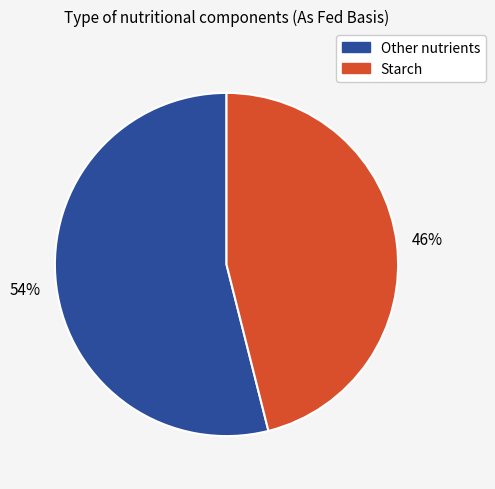

To the nearest percent, what is the average slice percentage?

50%